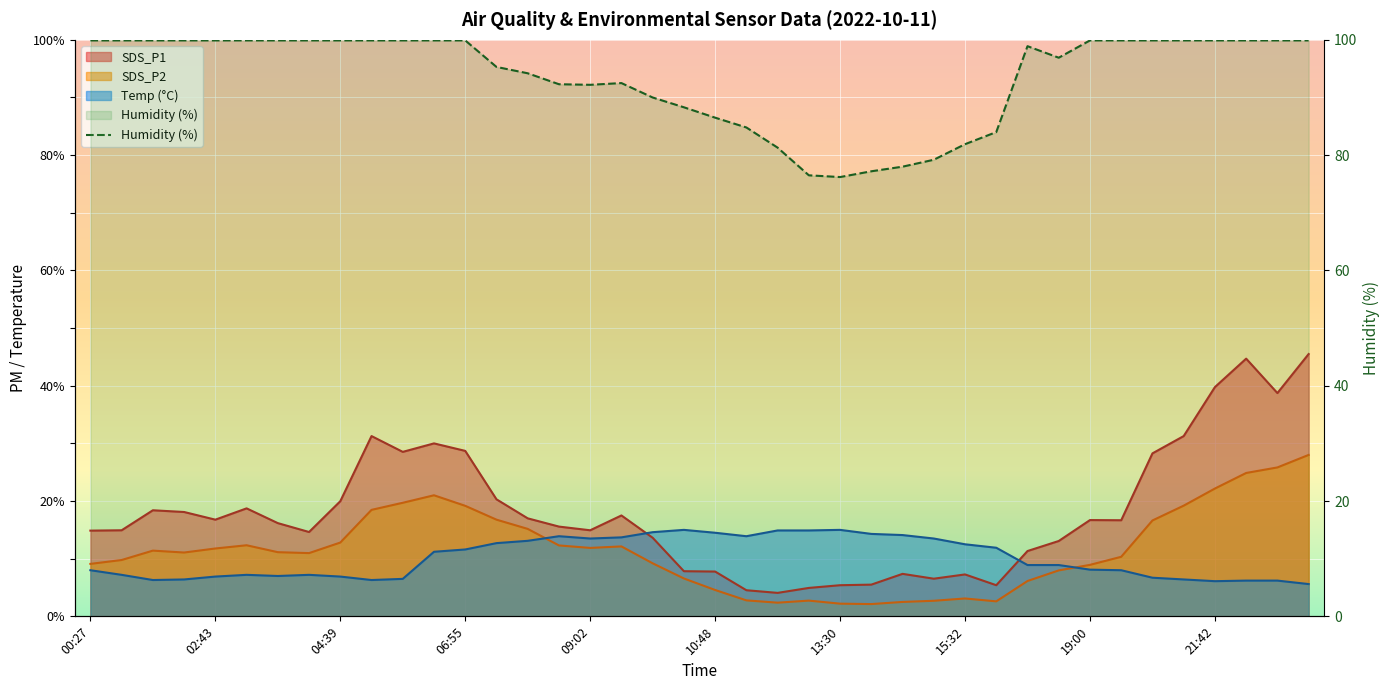

Which series changed the most between 03:39 and 23:18?

SDS_P1